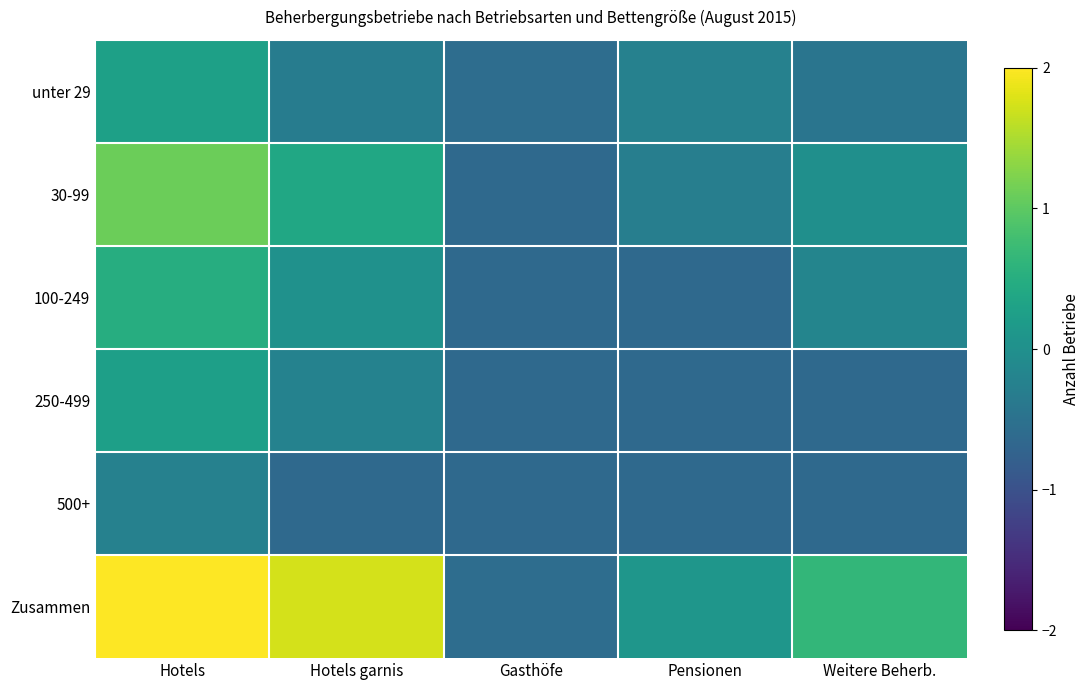

Which has a higher value, Pensionen or Hotels?

Hotels